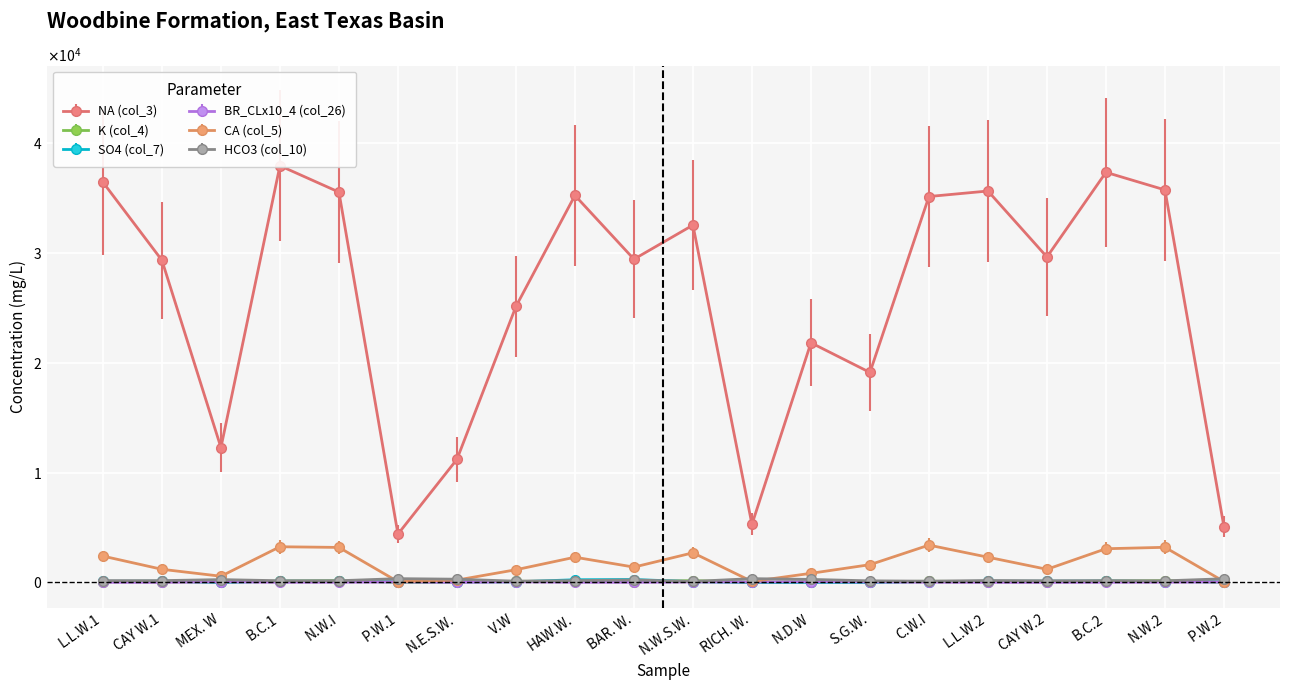

What is the lowest value of the BR_CLx10_4 (col_26) series?

13.2